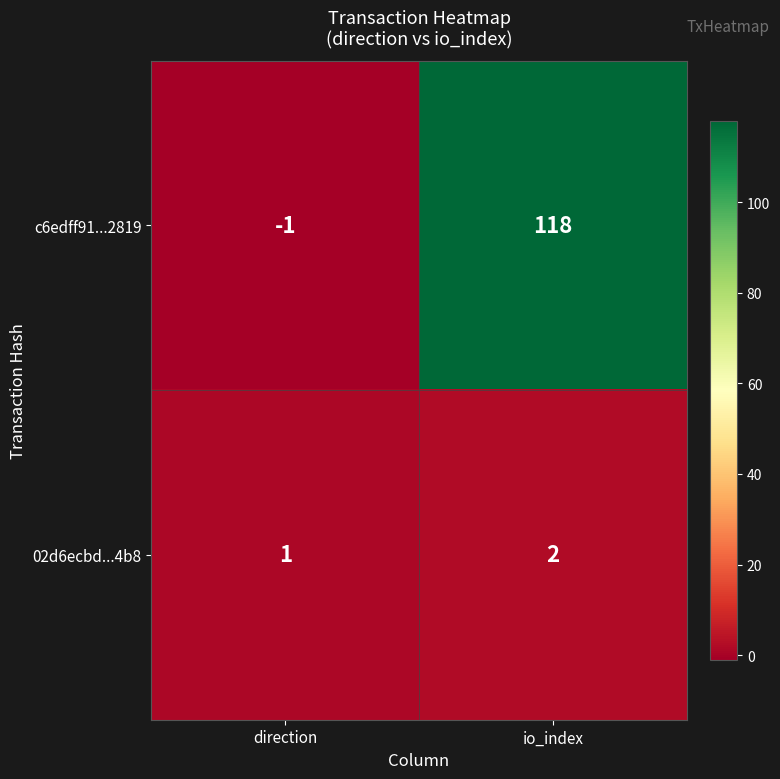

At io_index, list the series in order from largest to smallest.

c6edff91...2819, 02d6ecbd...4b8